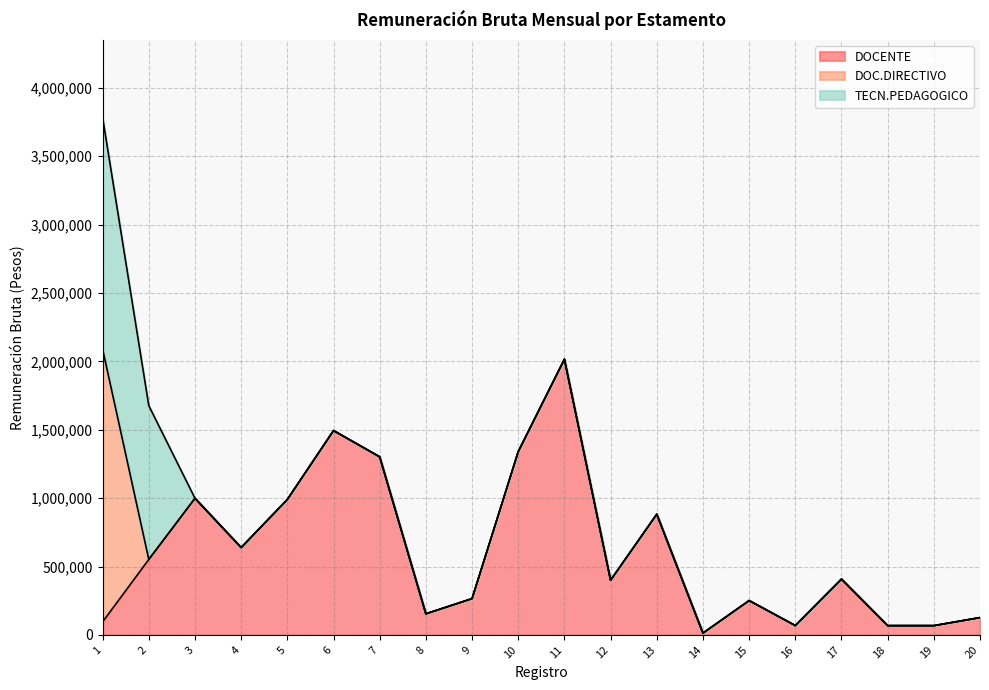

Between which two adjacent categories do DOC.DIRECTIVO and TECN.PEDAGOGICO first intersect?

1 and 2